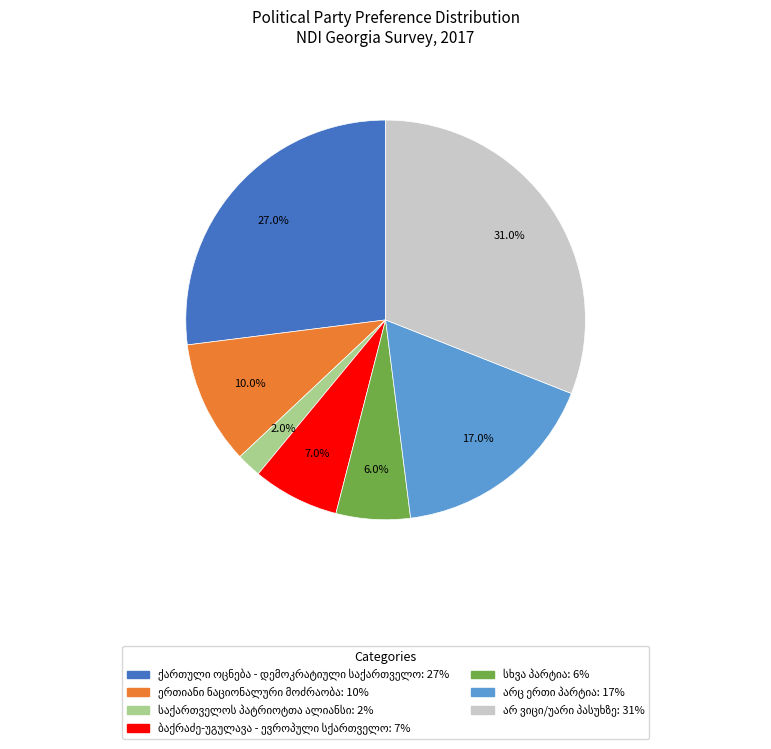

Is there any slice that represents more than half of the pie?

No